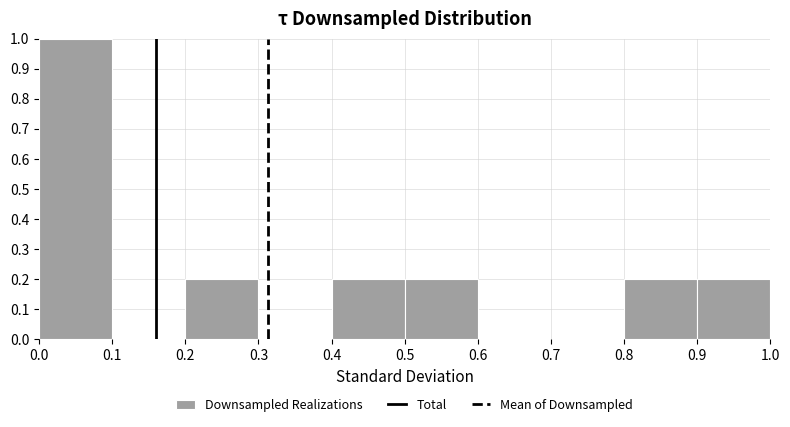

Reading left to right, list every bar in this chart as the range it spans on the x-axis followed by its height. The values are not printed on the chart, so give them approximately, as read against the axis.

0.0 to 0.1: 1.0
0.1 to 0.2: 0
0.2 to 0.3: 0.2
0.3 to 0.4: 0
0.4 to 0.5: 0.2
0.5 to 0.6: 0.2
0.6 to 0.7: 0
0.7 to 0.8: 0
0.8 to 0.9: 0.2
0.9 to 1.0: 0.2